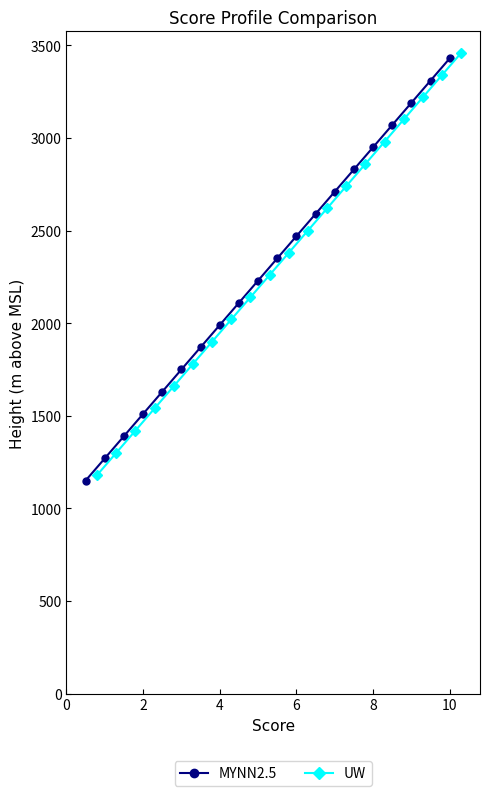

True or false: UW has more than 2 points higher than both neighbors.

False